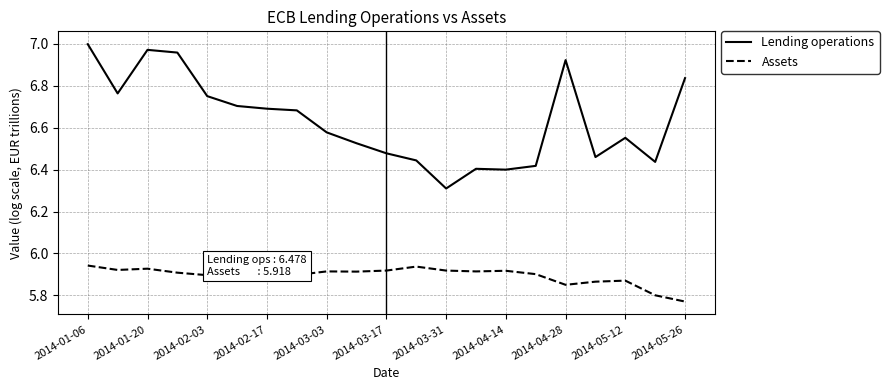

Which series has the widest spread of values?

Lending operations